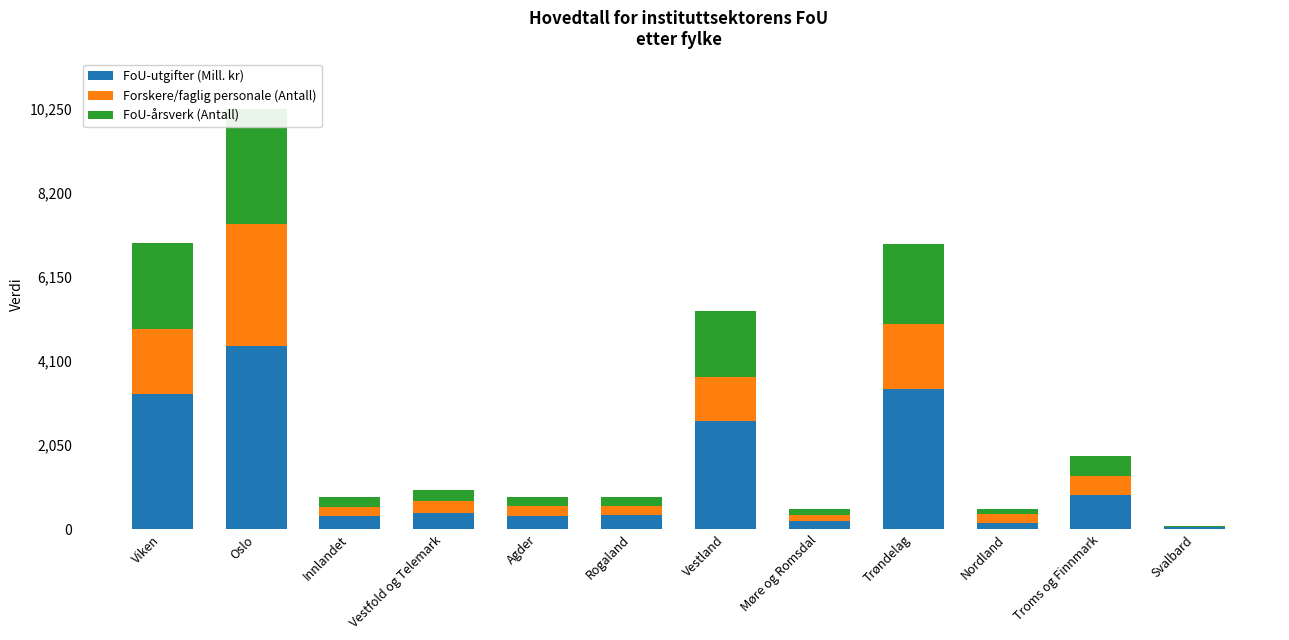

What is the value of the Forskere/faglig personale (Antall) bar at the 9th from the left?

1604